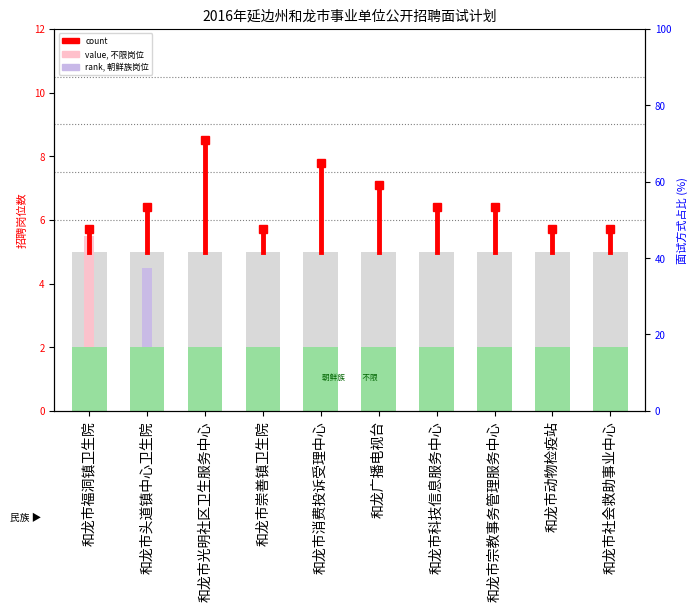

Are the bars horizontal?

No